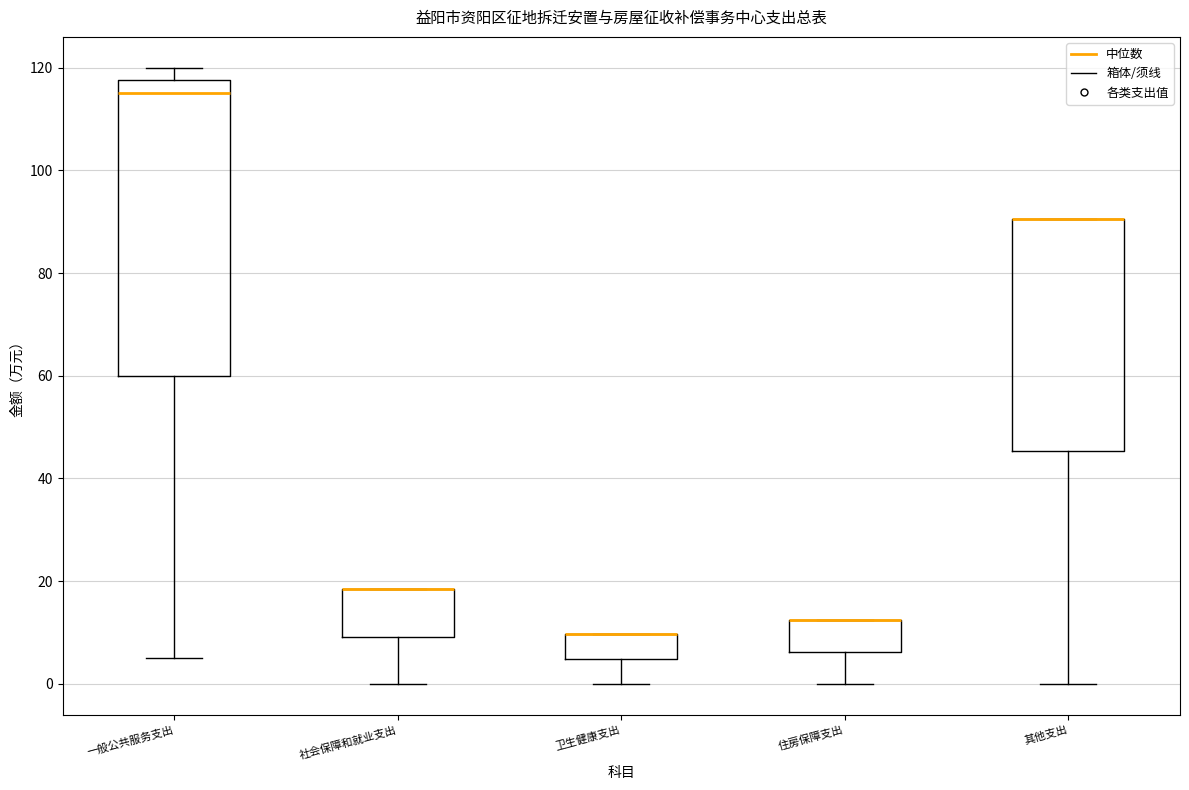

Reading left to right, read every box against the y-axis: the position of its median line, the range the box covers, and the ends of its whiskers. The values are not printed on the chart, so give them approximately, as read against the axis.

一般公共服务支出: median 116, box 60 to 118, whiskers 4 to 120
社会保障和就业支出: median 18 (drawn on the box's upper edge), box 10 to 18, whiskers 0 to 18
卫生健康支出: median 10 (drawn on the box's upper edge), box 4 to 10, whiskers 0 to 10
住房保障支出: median 12 (drawn on the box's upper edge), box 6 to 12, whiskers 0 to 12
其他支出: median 90 (drawn on the box's upper edge), box 46 to 90, whiskers 0 to 90